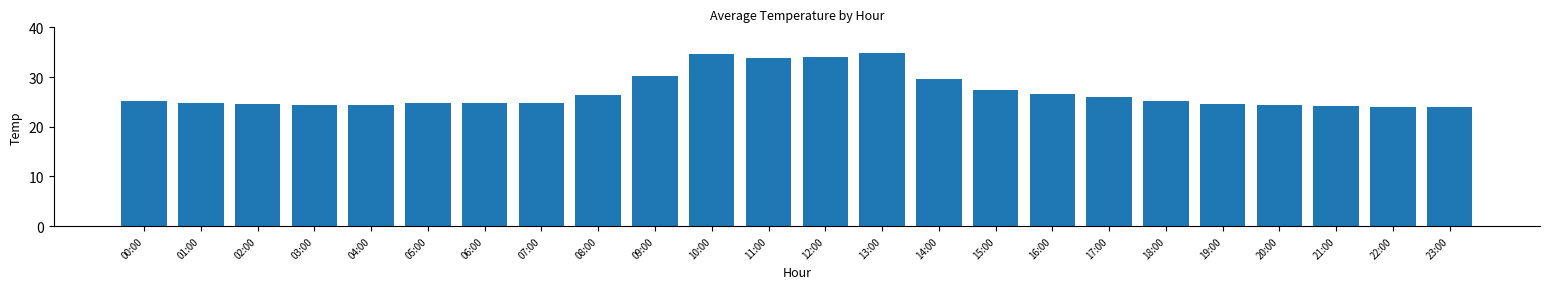

True or false: the data shows 33.9 at 11:00.

True